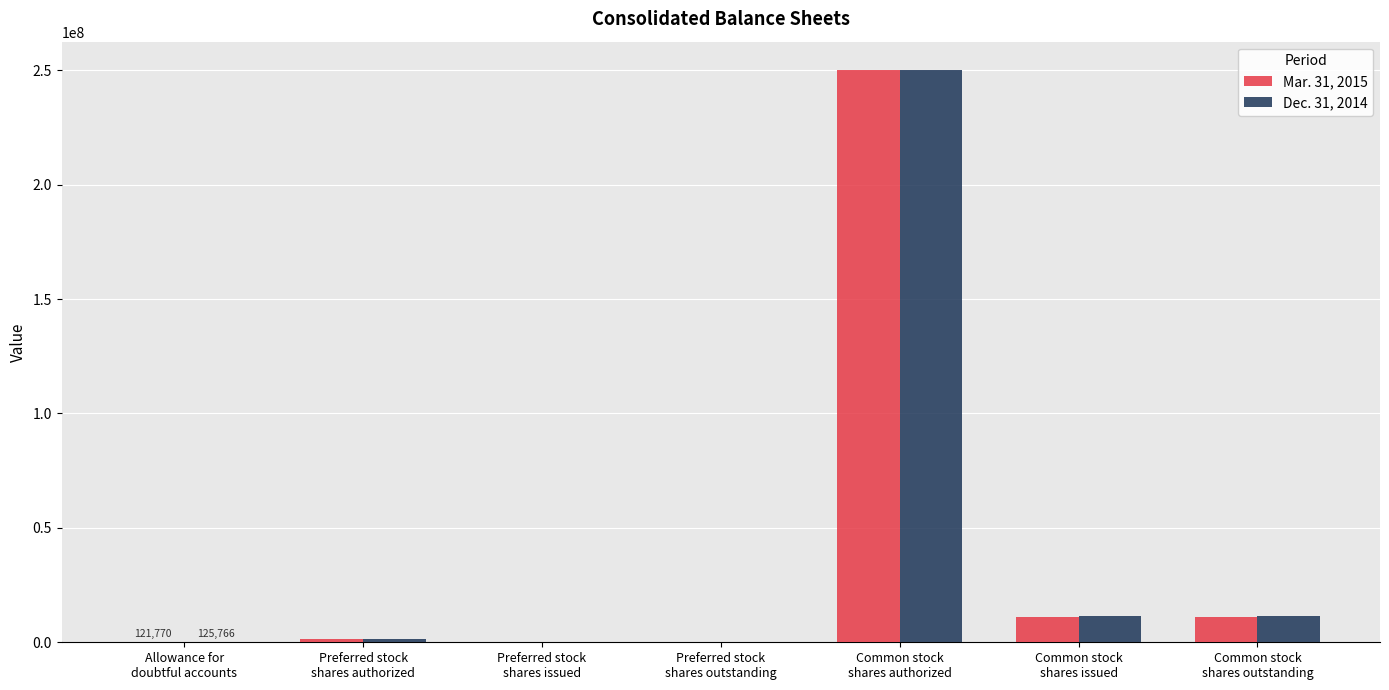

How many data points does each series have?

7